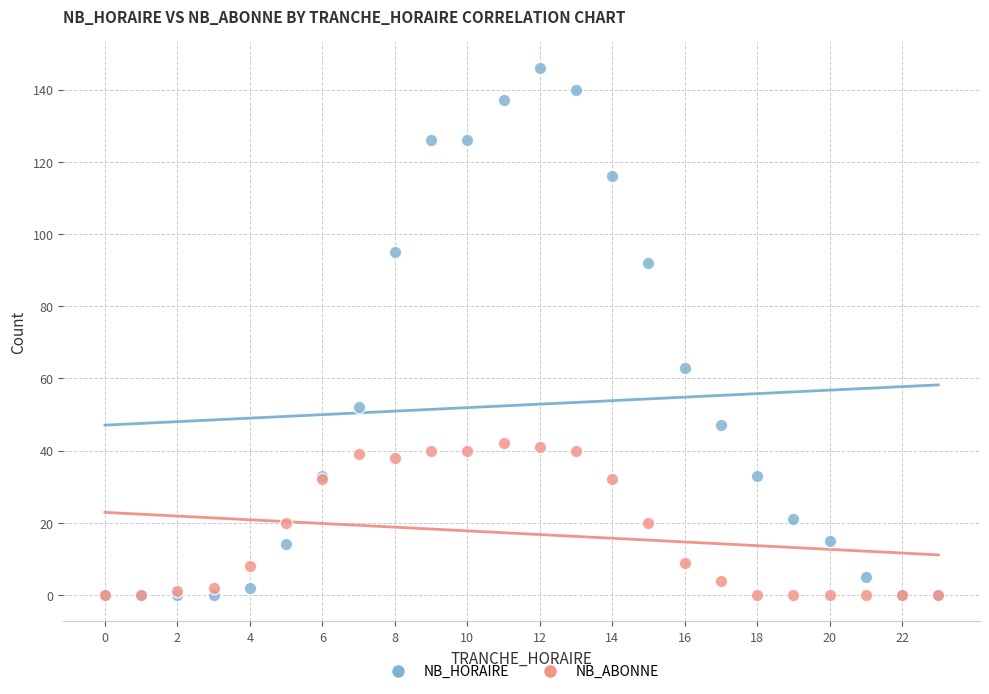

What are all the series names shown in the legend?

NB_HORAIRE, NB_ABONNE